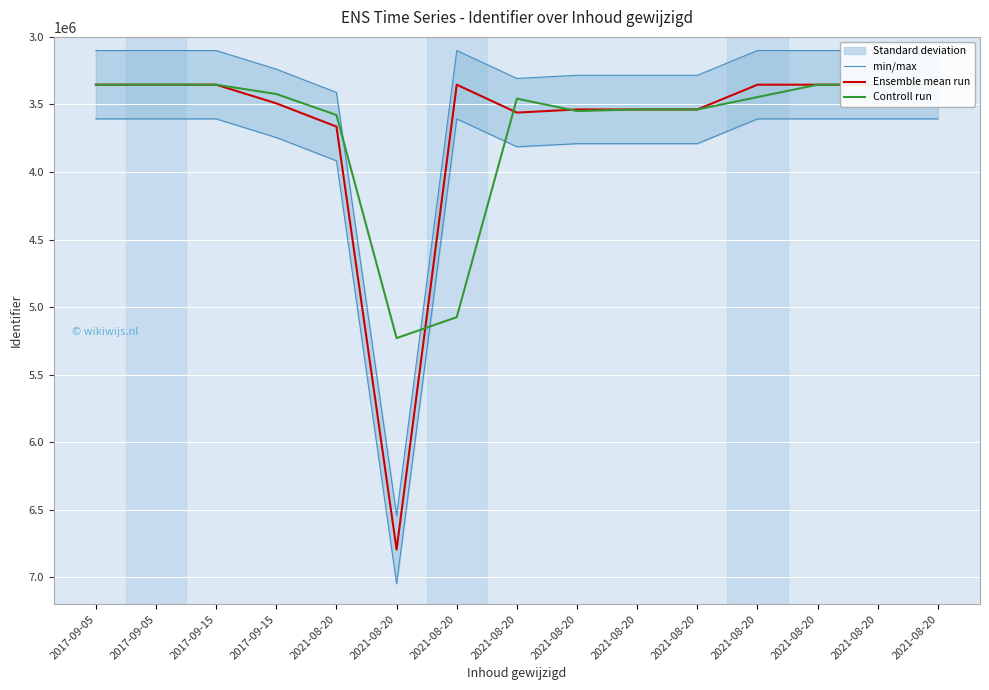

Reading right to left, what are all the values shown in this chart?

min/max: 2021-08-20=3100975.8	2021-08-20=3100974.8	2021-08-20=3100973.8	2021-08-20=3100972.8	2021-08-20=3284287.8	2021-08-20=3284286.8	2021-08-20=3284285.8	2021-08-20=3307579.8	2021-08-20=3100970.8	2021-08-20=6542517.8	2021-08-20=3411209.8	2017-09-15=3238976.8	2017-09-15=3100968.8	2017-09-05=3100969.8	2017-09-05=3100966.8
Ensemble mean run: 2021-08-20=3353924.0	2021-08-20=3353923.0	2021-08-20=3353922.0	2021-08-20=3353921.0	2021-08-20=3537236.0	2021-08-20=3537235.0	2021-08-20=3537234.0	2021-08-20=3560528.0	2021-08-20=3353919.0	2021-08-20=6795466.0	2021-08-20=3664158.0	2017-09-15=3491925.0	2017-09-15=3353917.0	2017-09-05=3353918.0	2017-09-05=3353915.0
Controll run: 2021-08-20=3353923.5	2021-08-20=3353922.5	2021-08-20=3353921.5	2021-08-20=3445578.5	2021-08-20=3537235.5	2021-08-20=3537234.5	2021-08-20=3548881.0	2021-08-20=3457223.5	2021-08-20=5074692.5	2021-08-20=5229812.0	2021-08-20=3578041.5	2017-09-15=3422921.0	2017-09-15=3353917.5	2017-09-05=3353916.5	2017-09-05=3353915.0